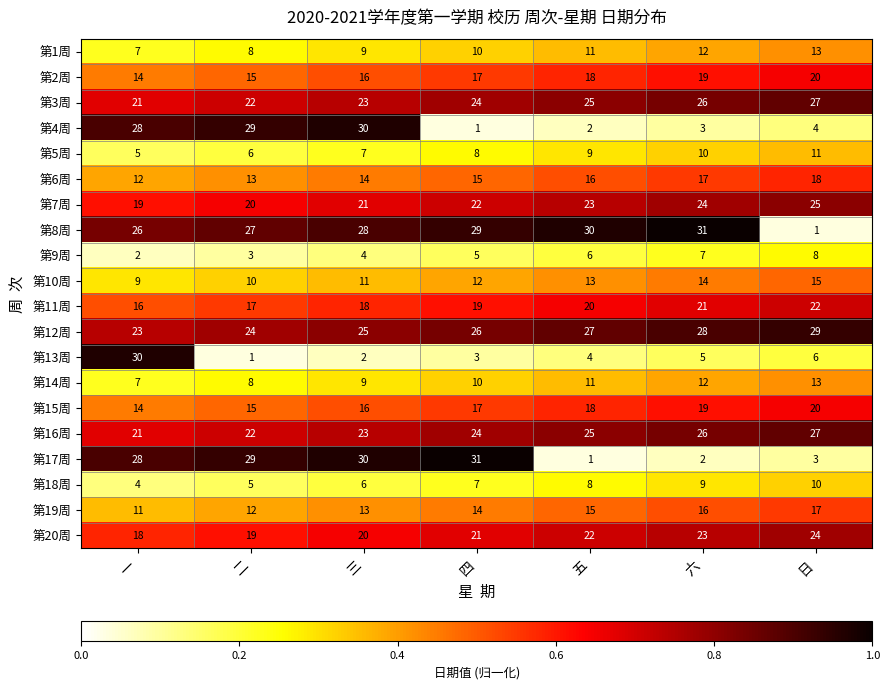

What is the sum of all 第6周 values?

105